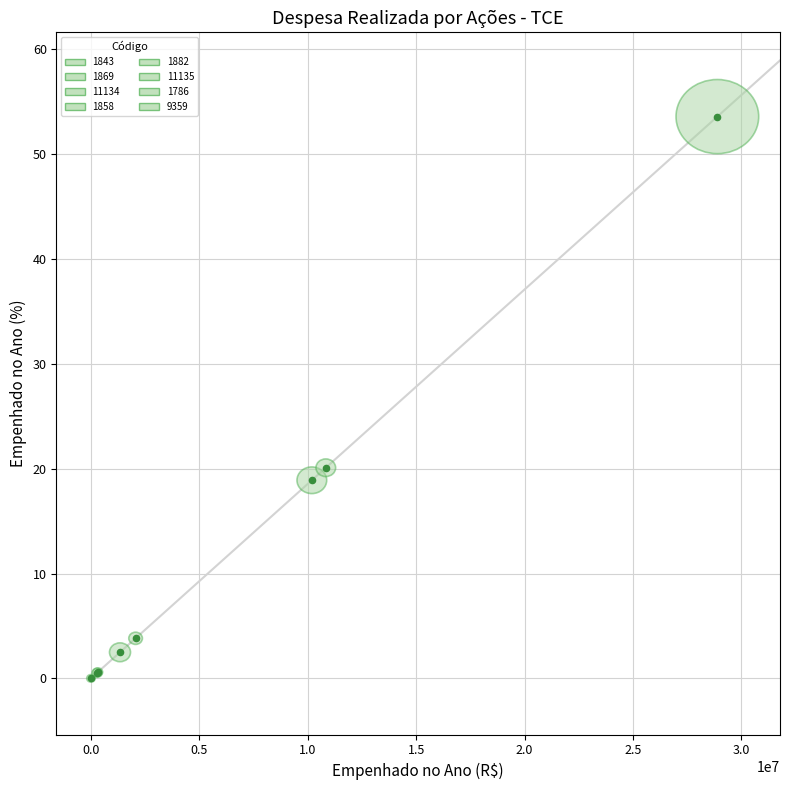

What Y value in the scatter plot is closest to 26?

20.1